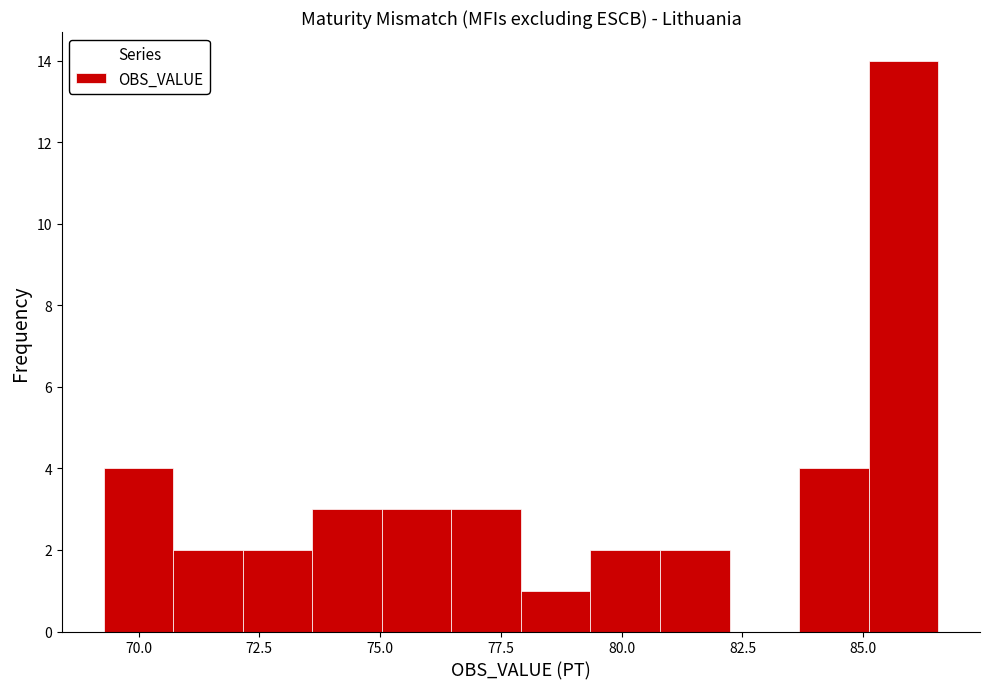

Around what value on the x-axis is the tallest bar? Give the approximate position of its centre, as read against the axis.

86.0